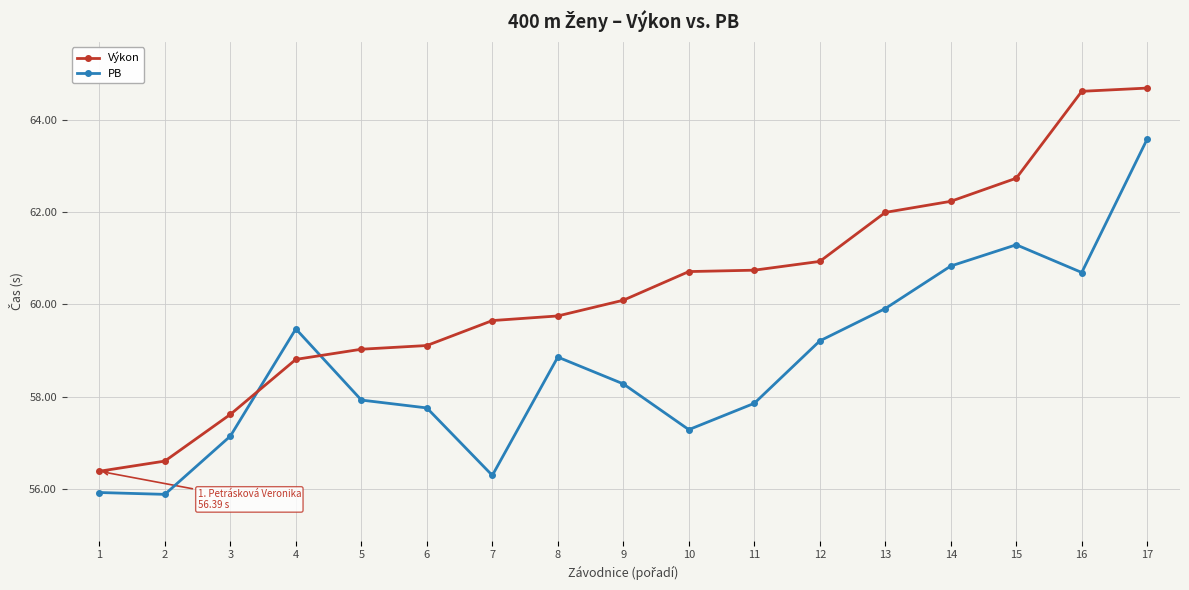

What is the sum of all PB values?

998.2